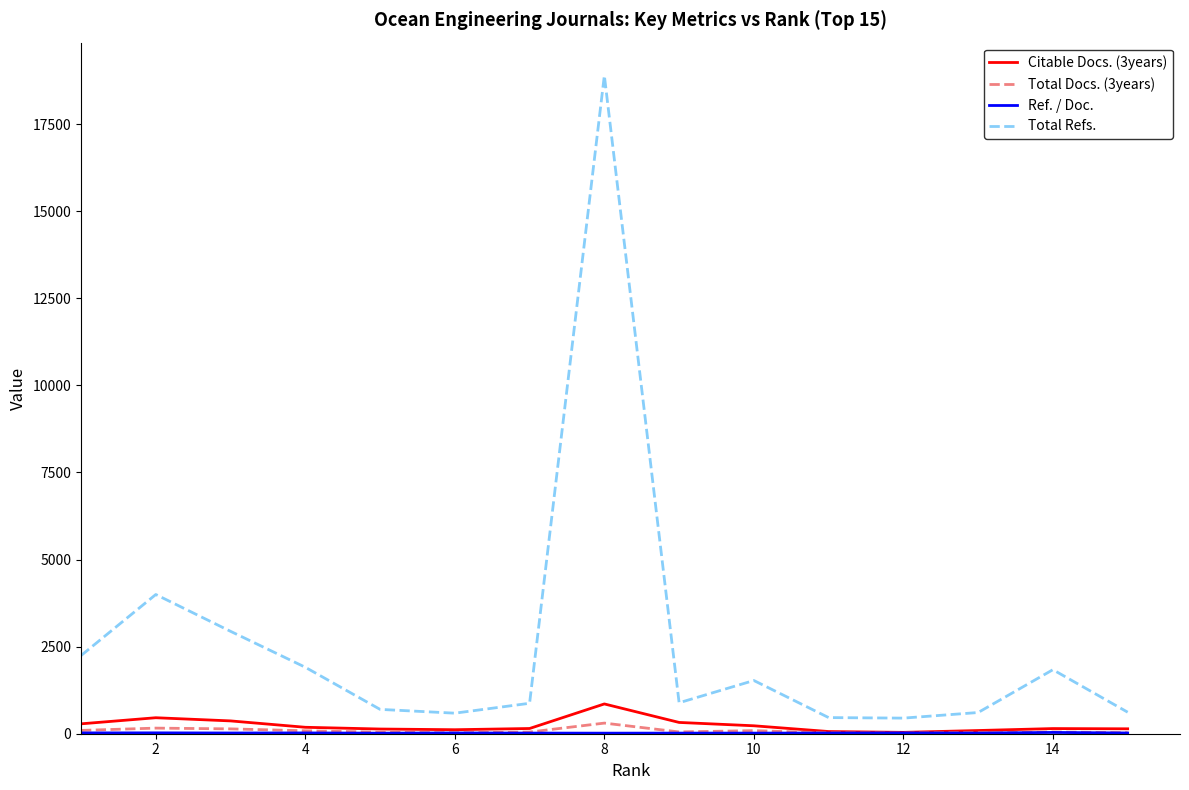

At how many categories does at least one series exceed 7942?

1